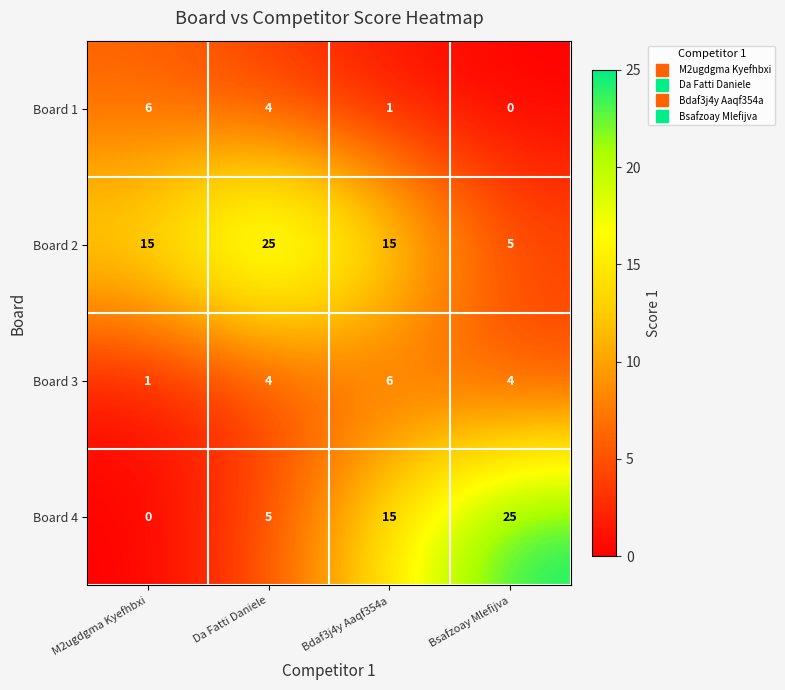

What is the total value across all series at M2ugdgma Kyefhbxi?

22